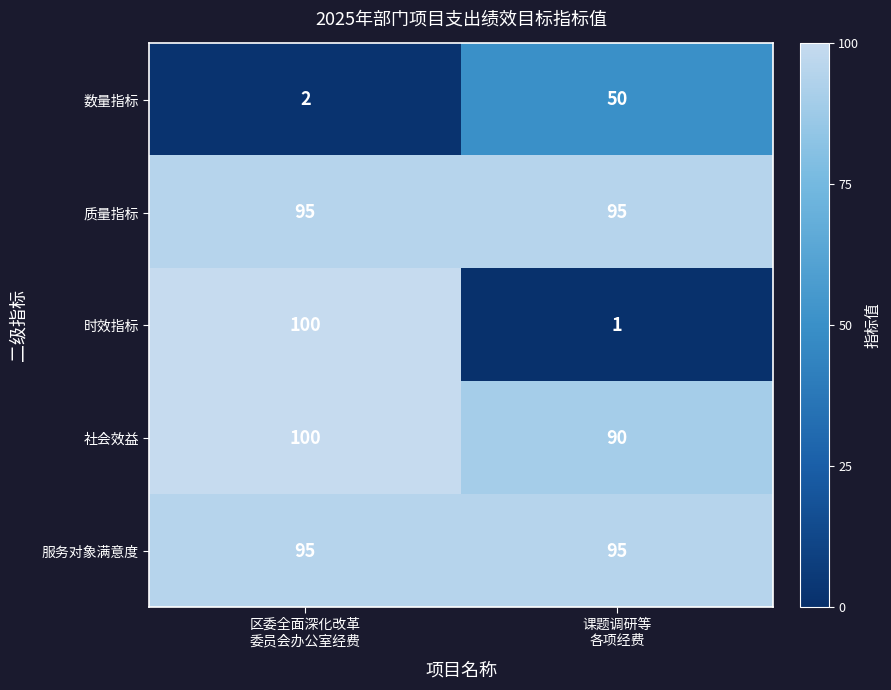

Which label corresponds to the largest value in the chart?

区委全面深化改革
委员会办公室经费